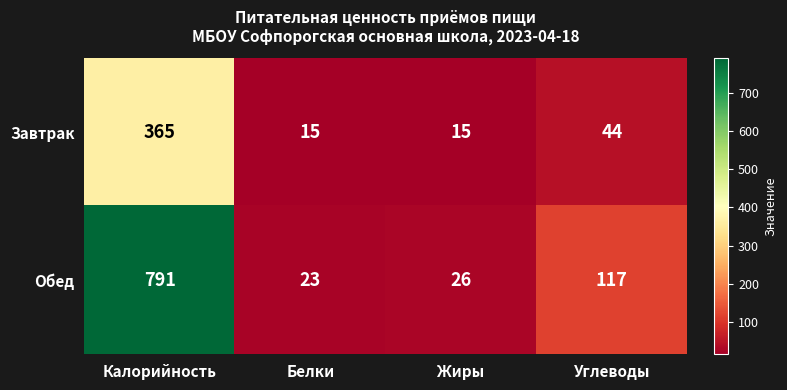

What is the approximate value of Завтрак at Калорийность, to the nearest 5?

365